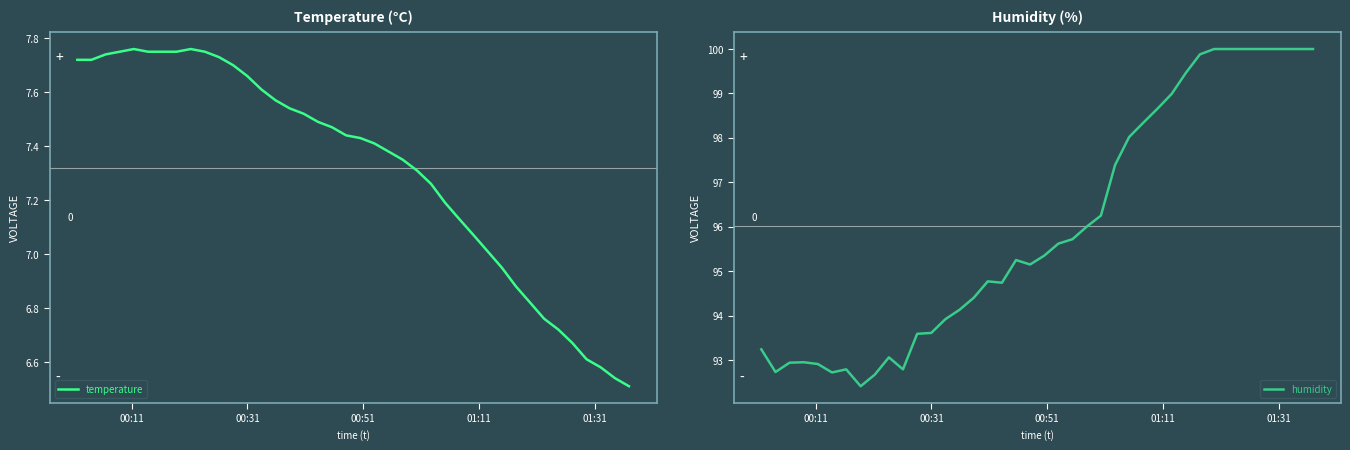

What is the highest value of the humidity series?

100.0